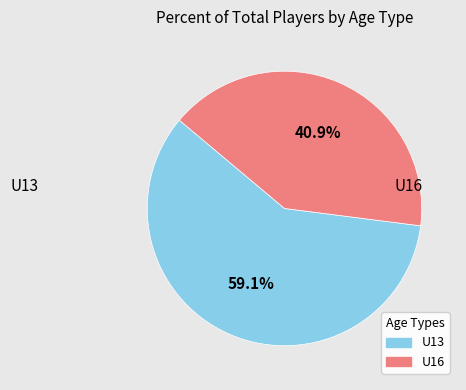

Rank the categories by value from lowest to highest.

U16, U13